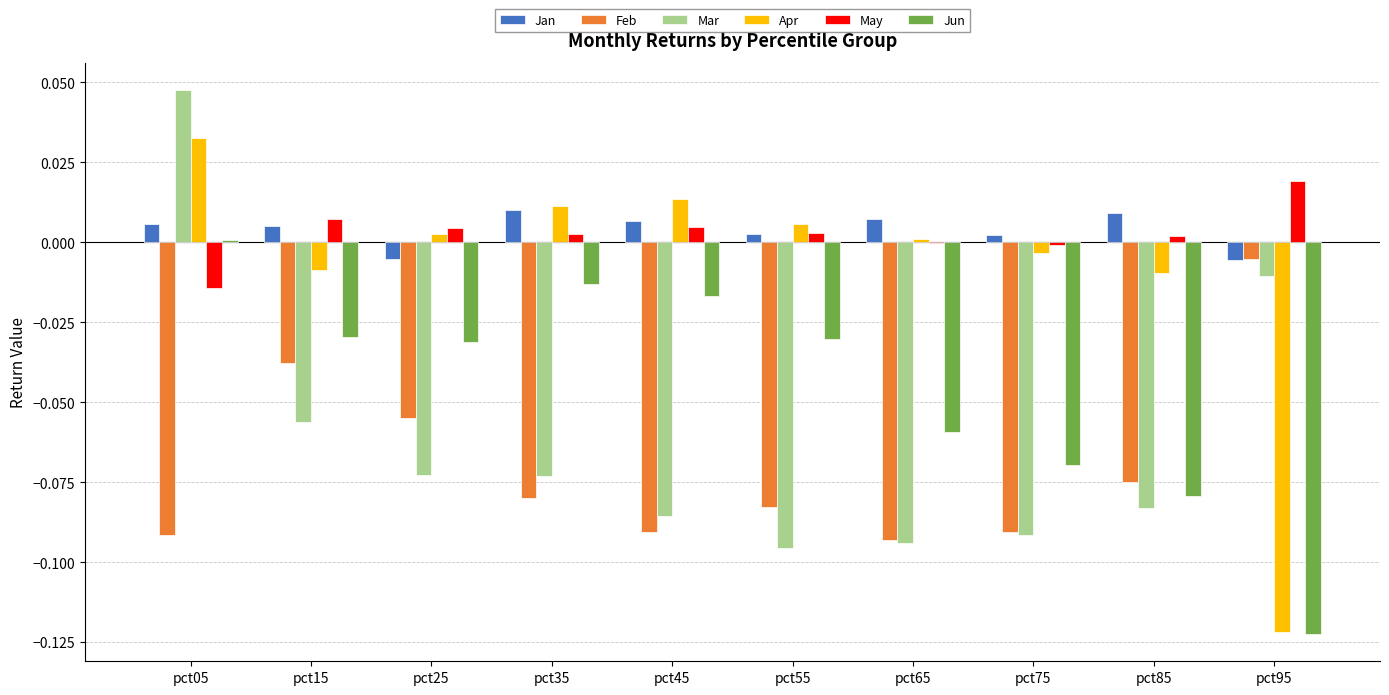

At which category is the sum across all series the highest?

pct05